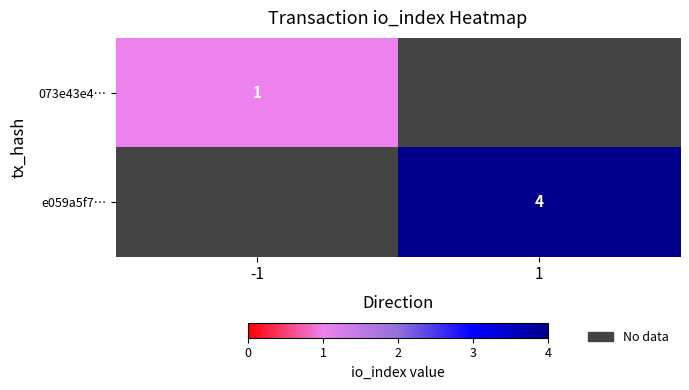

Is the value of 073e43e4… at -1 greater than the value of e059a5f7… at 1?

No